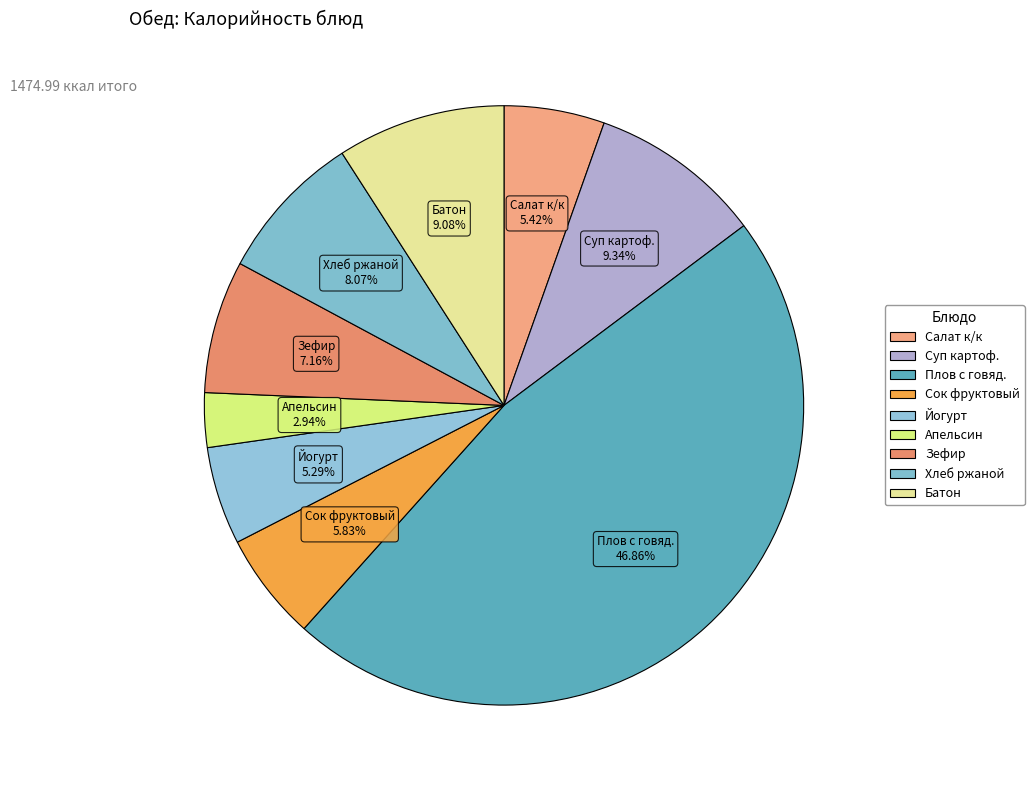

Combined, do Суп картоф. and Батон account for over 50%?

No